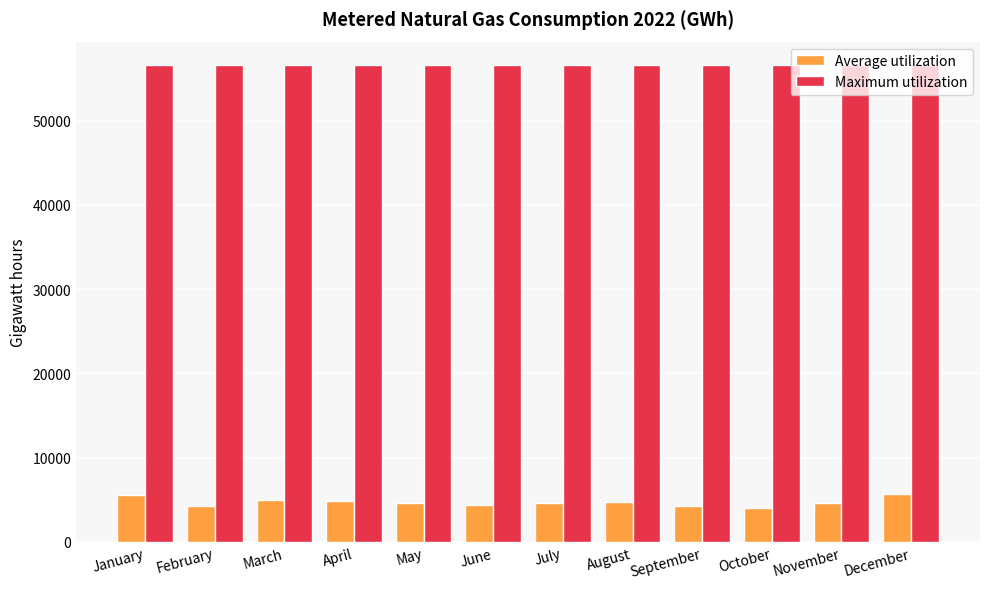

Which series has the largest total across all categories?

Maximum utilization